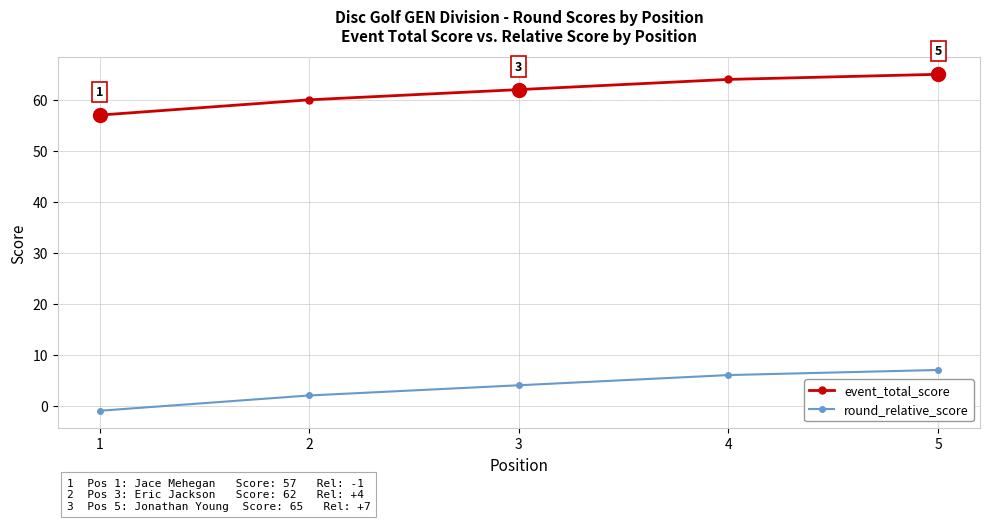

What is the difference between the maximum and minimum values in the event_total_score series?

8